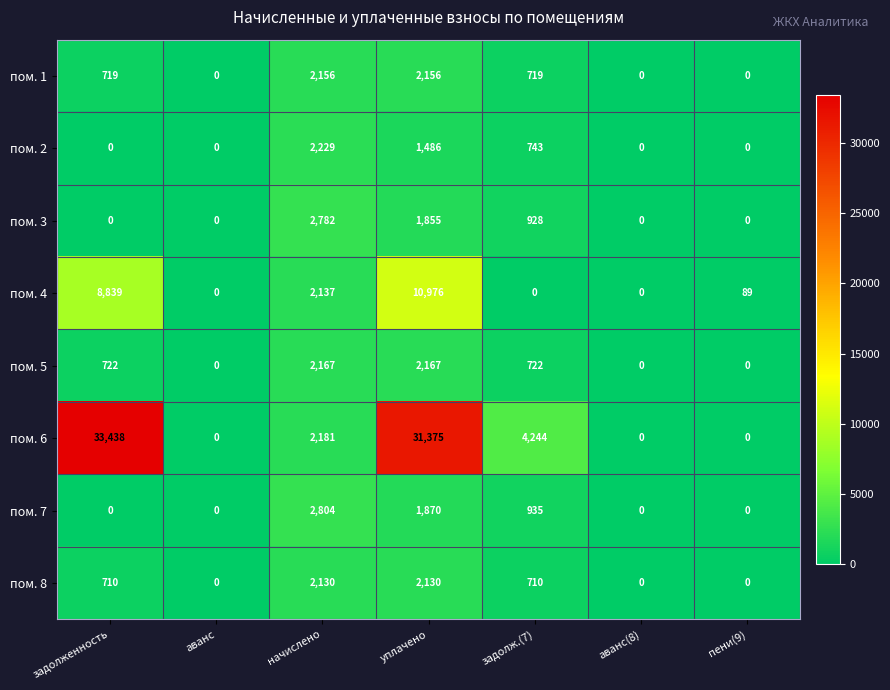

At how many categories does at least one series exceed 1954?

4